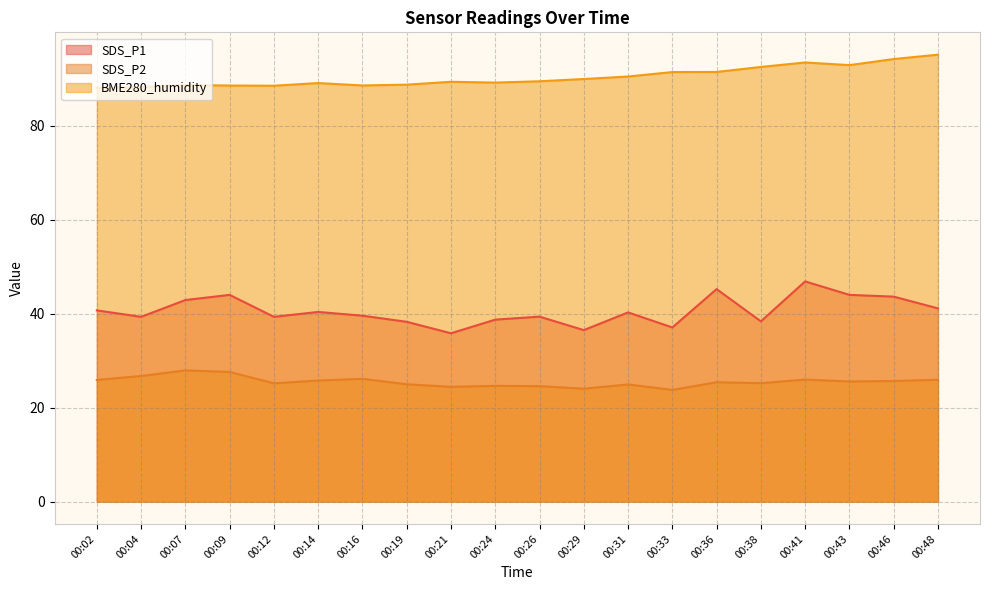

Which has a higher value, 00:24 or 00:43?

00:43